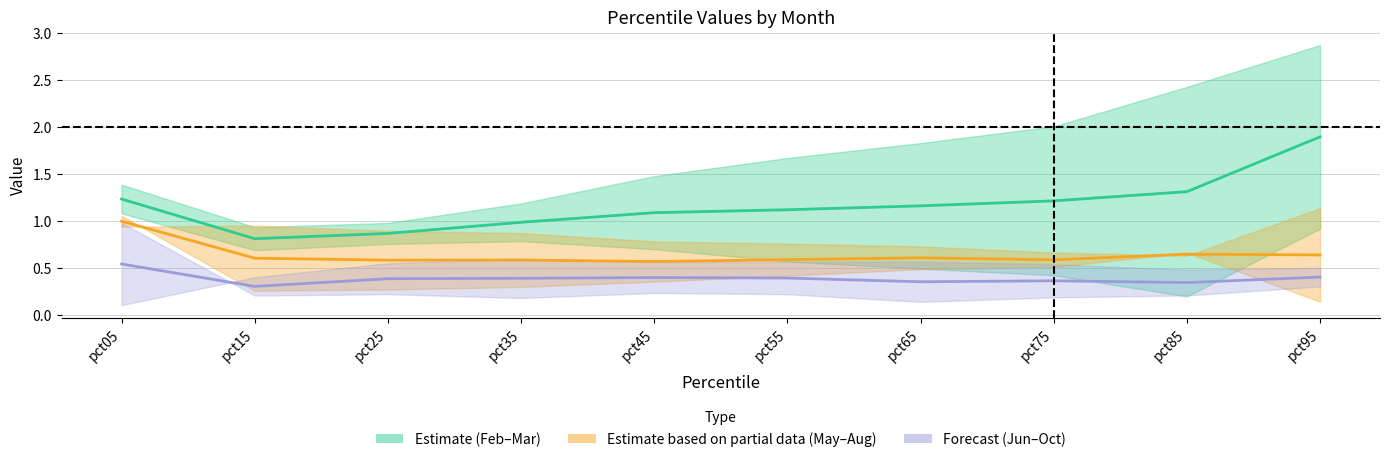

How many lines are shown in the chart?

3